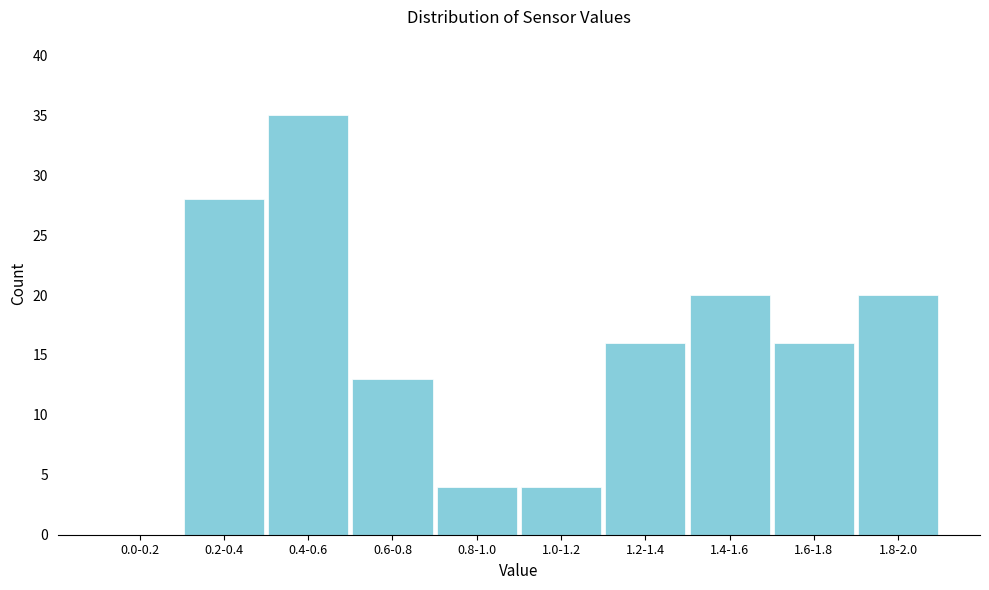

Reading left to right, list all the values displayed in this chart.

0.0-0.2=0	0.2-0.4=28	0.4-0.6=35	0.6-0.8=13	0.8-1.0=4	1.0-1.2=4	1.2-1.4=16	1.4-1.6=20	1.6-1.8=16	1.8-2.0=20